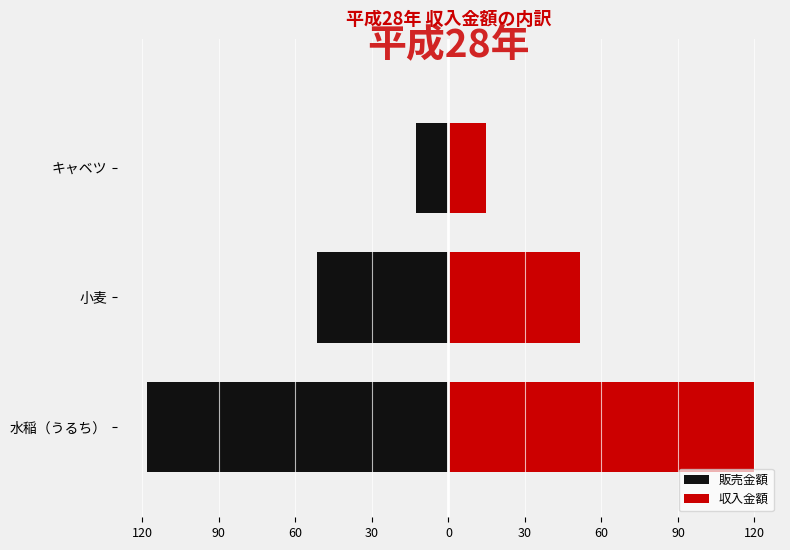

How many groups of bars are there?

3